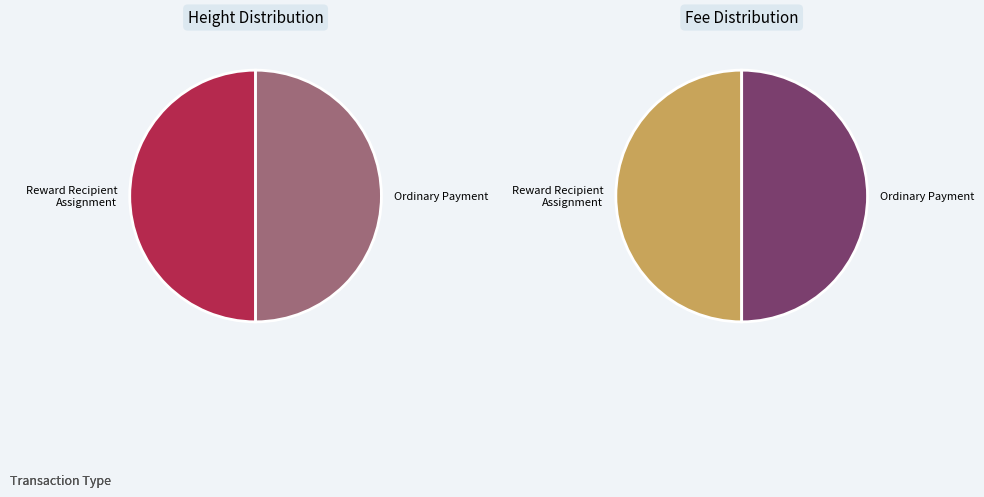

How many segments does this pie chart have?

2